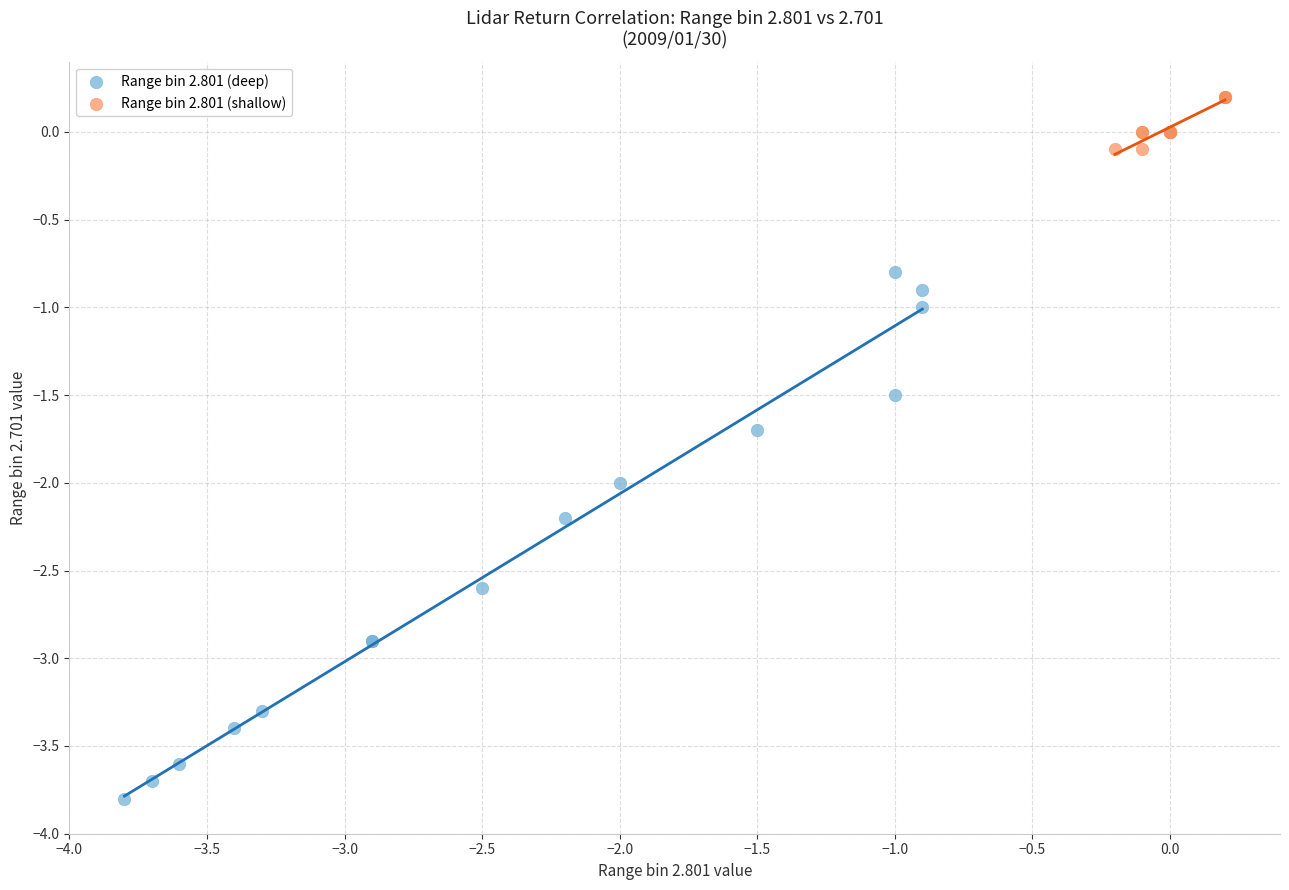

Which series reaches the maximum Y coordinate?

Range bin 2.801 (shallow)